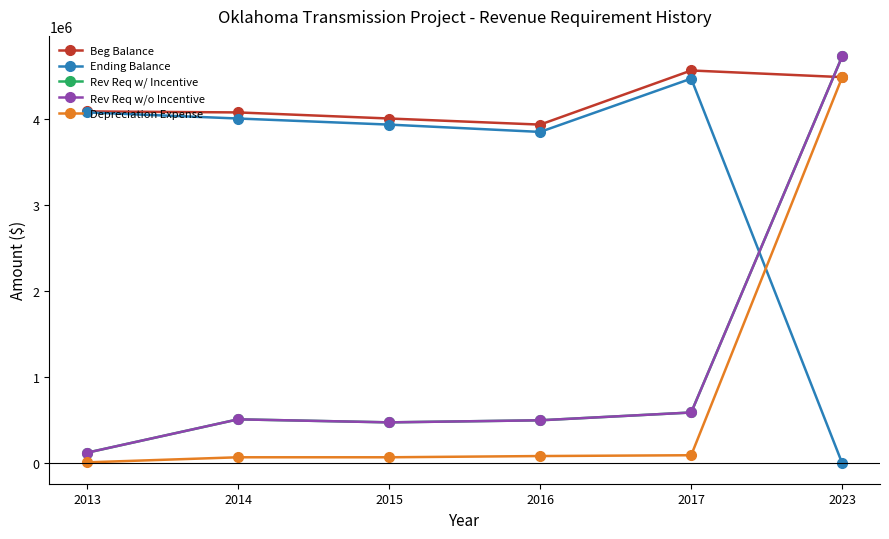

The value of Ending Balance at 2014 is 4004216.7. True or false?

True